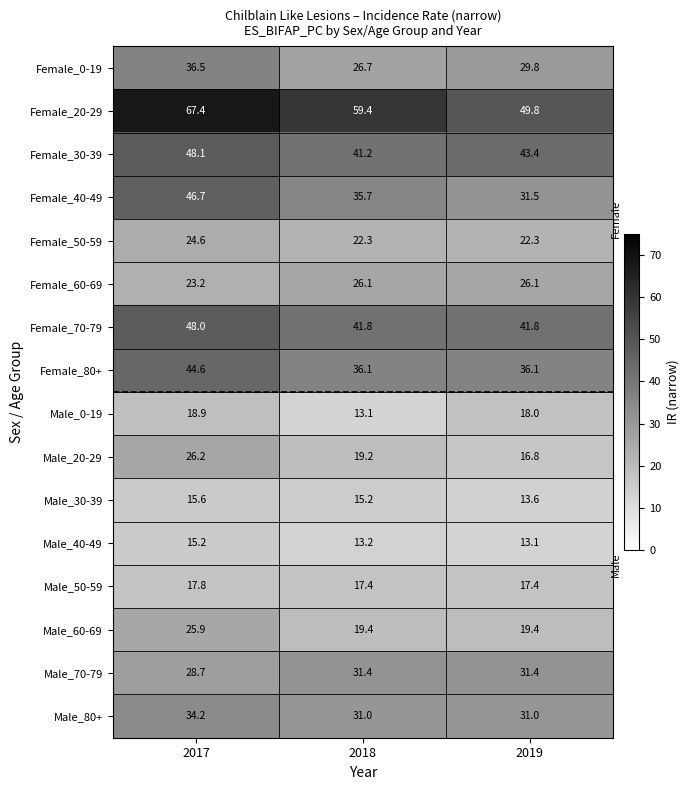

Count the number of data series in this chart.

16